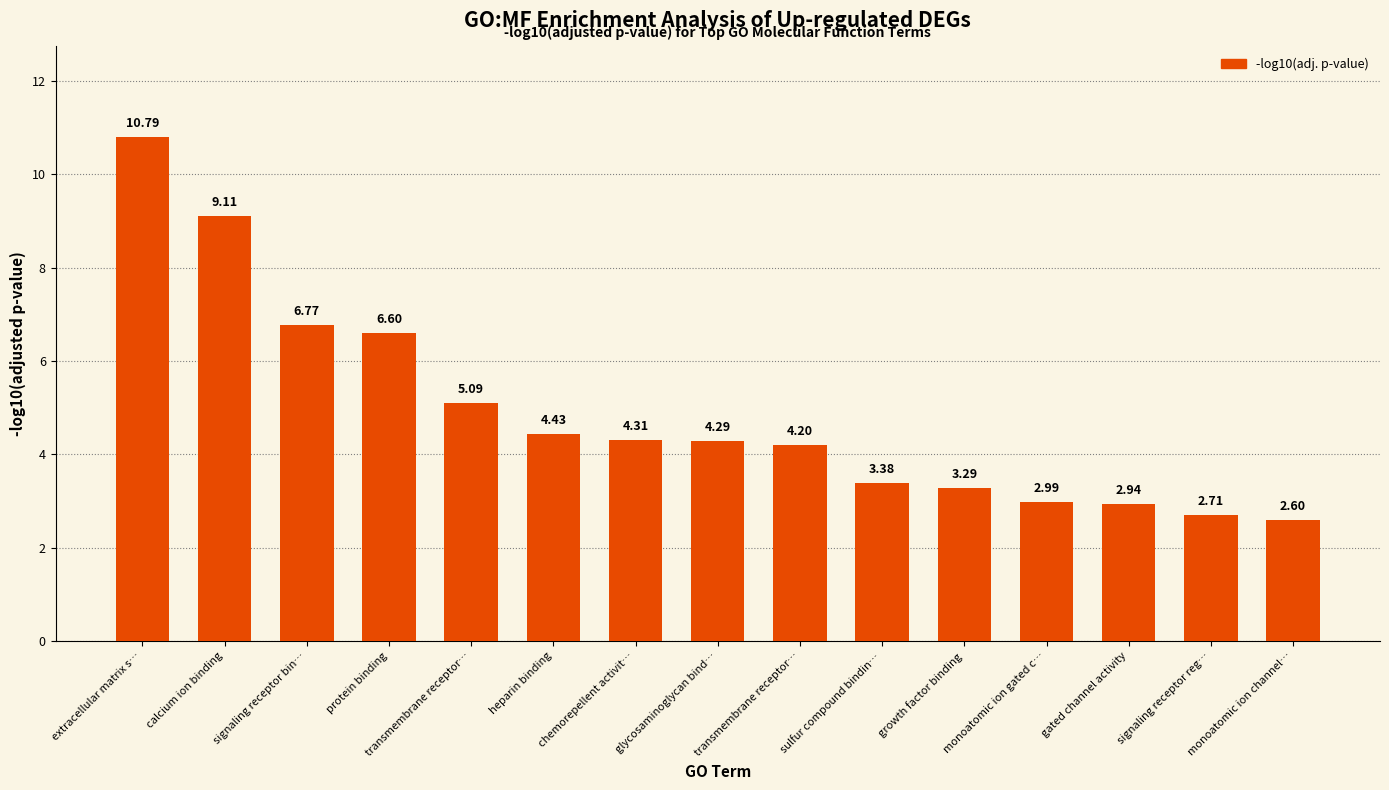

Does the chart contain any negative values?

No